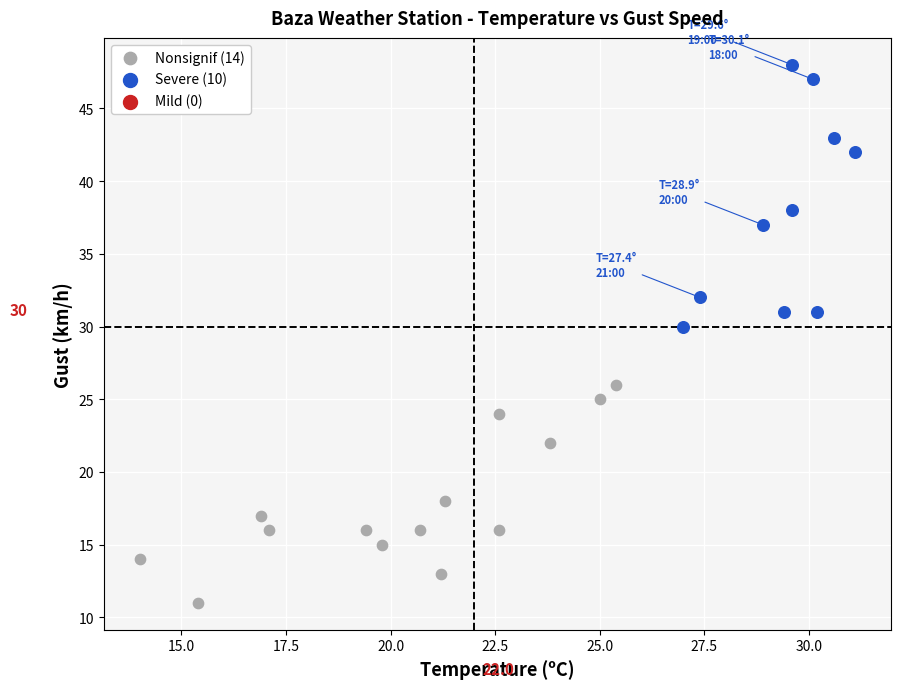

Which series has the widest spread of Y values?

Severe (10)